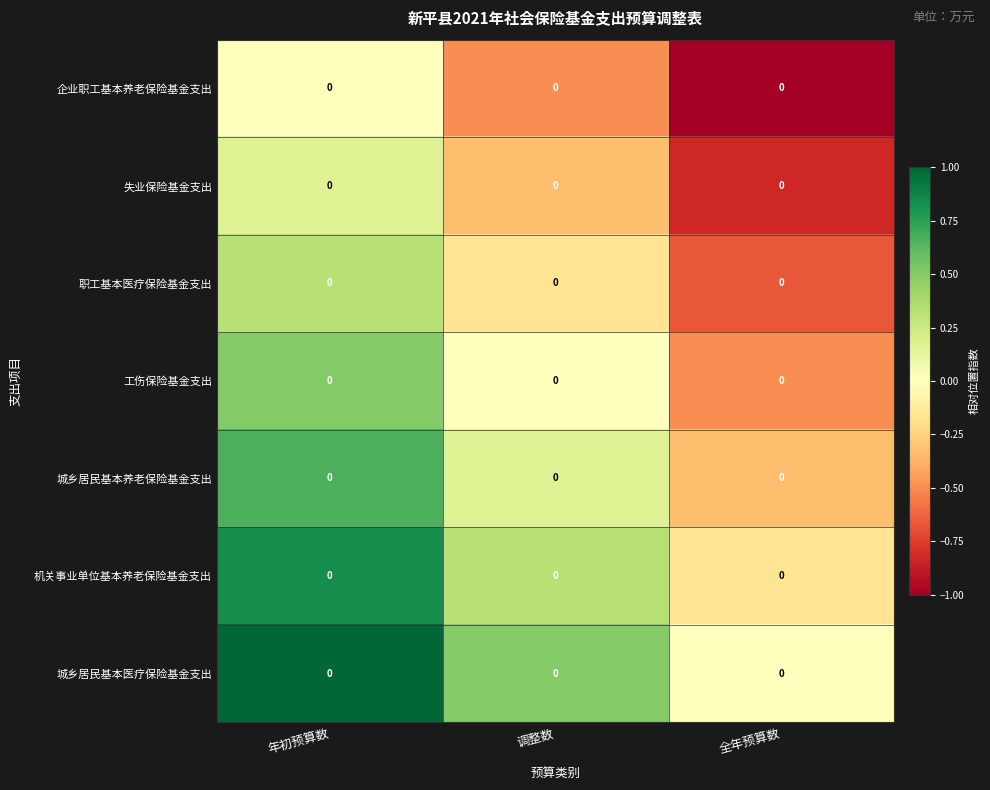

What is the smallest value displayed?

-1.0